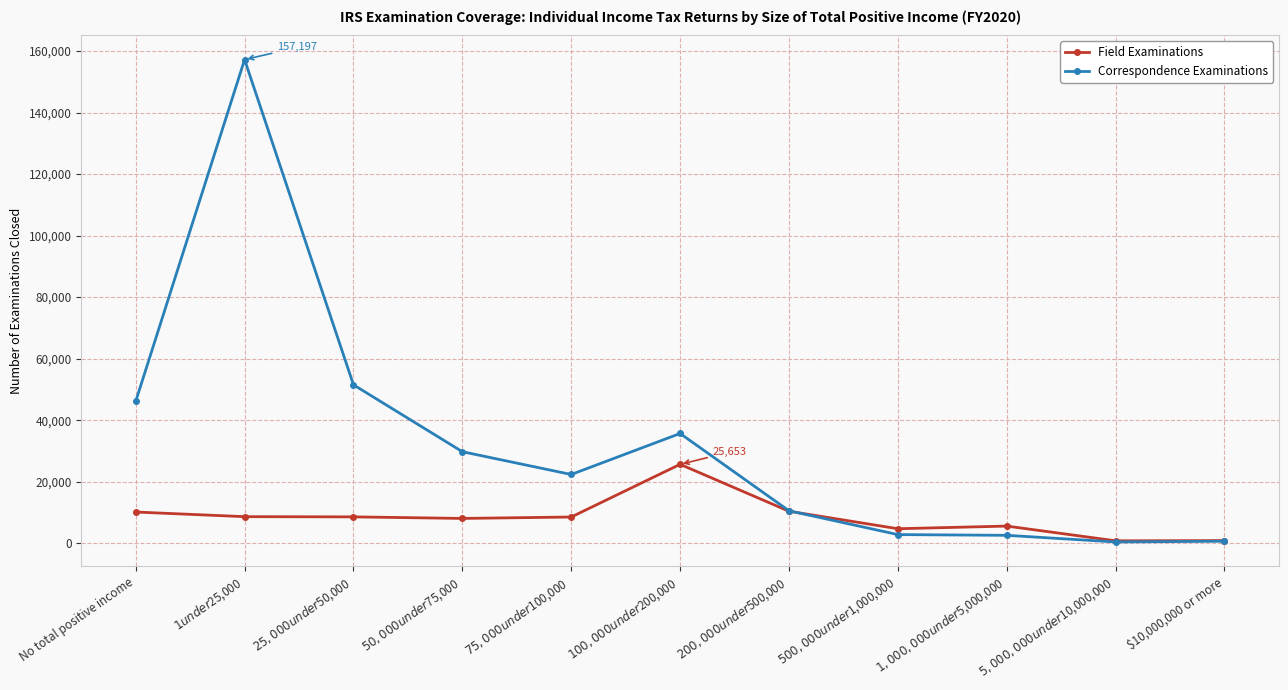

What position from the right is No total positive income?

11